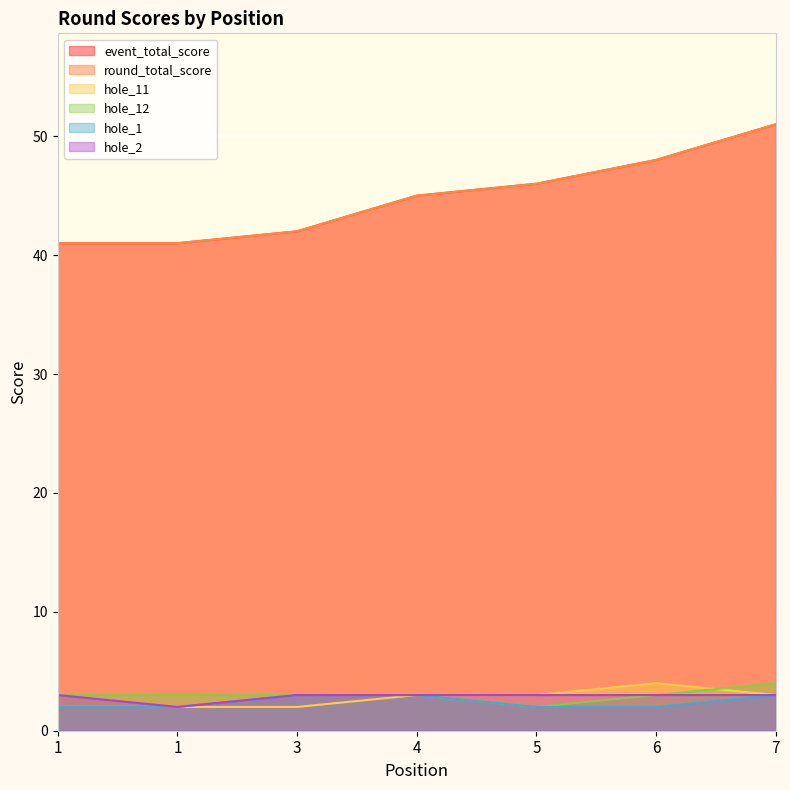

Between 1 and 6, which series saw the biggest shift?

event_total_score